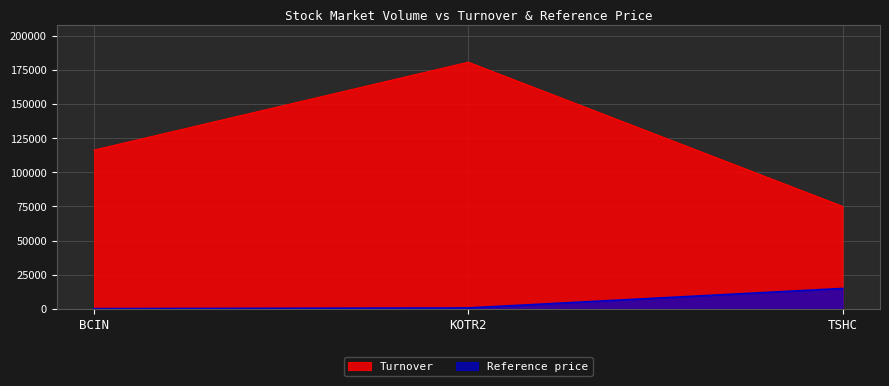

Between TSHC and KOTR2, which is larger?

KOTR2